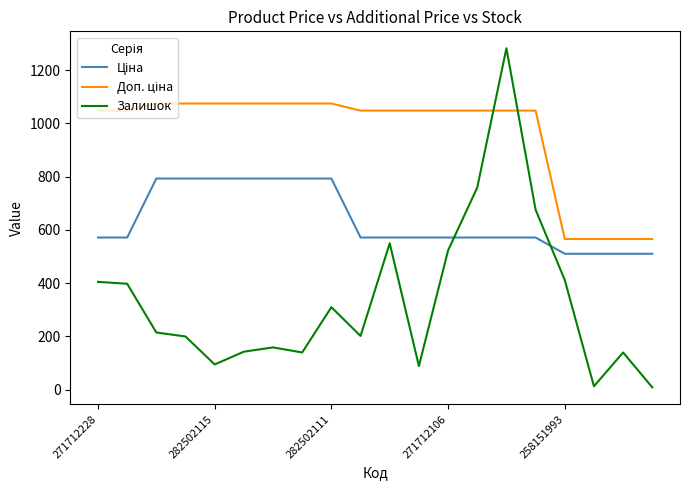

What is the highest value of the Залишок series?

1282.0